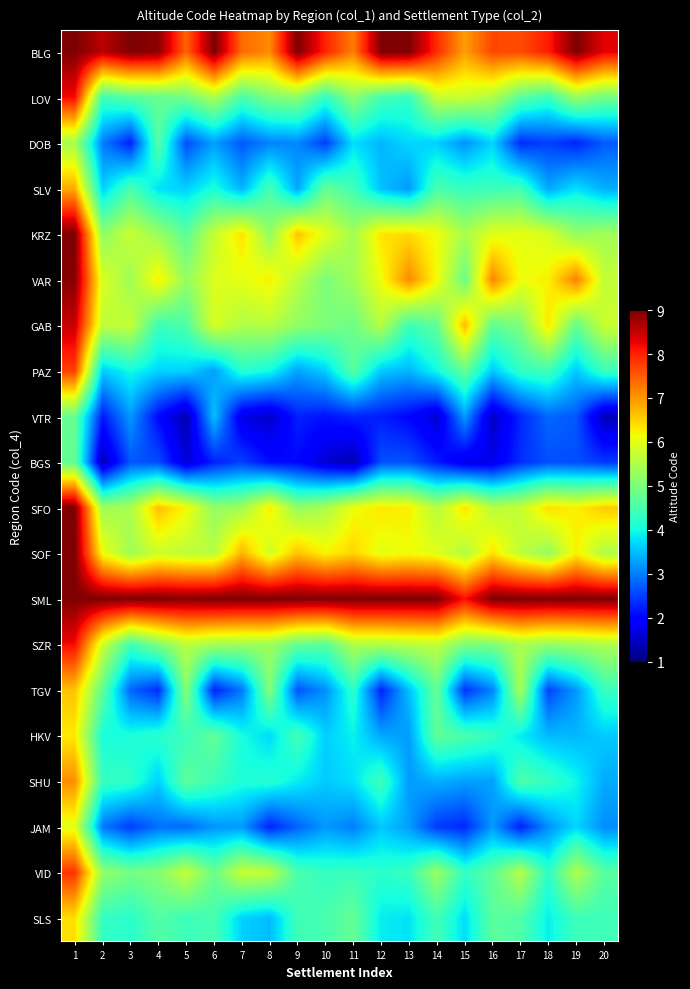

At which category is the sum across all series the highest?

1